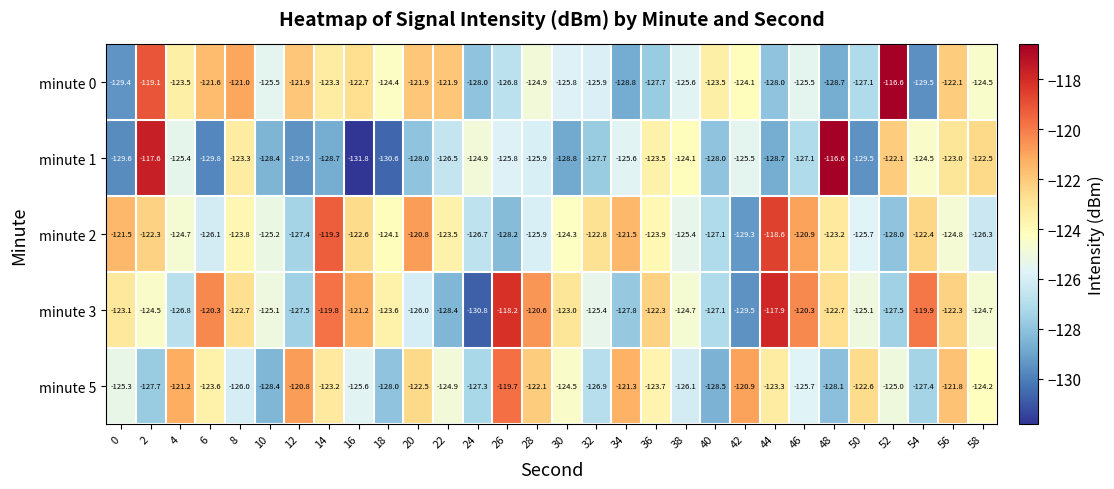

Rank the series at 26 from lowest to highest value.

minute 2, minute 0, minute 1, minute 5, minute 3